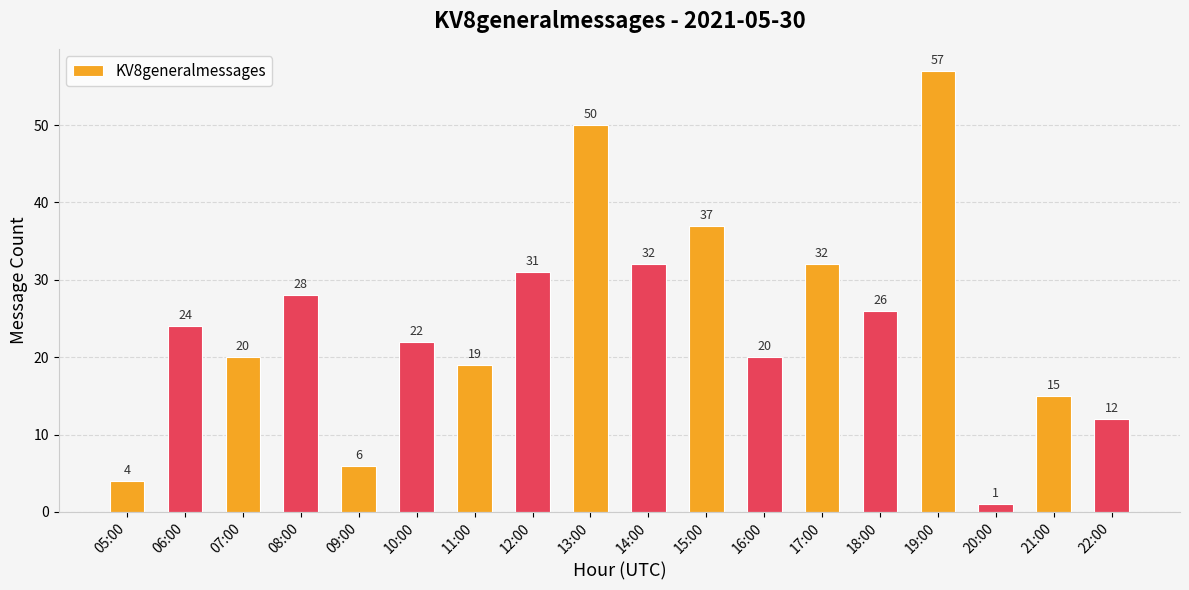

What is the difference between the maximum and minimum values?

56